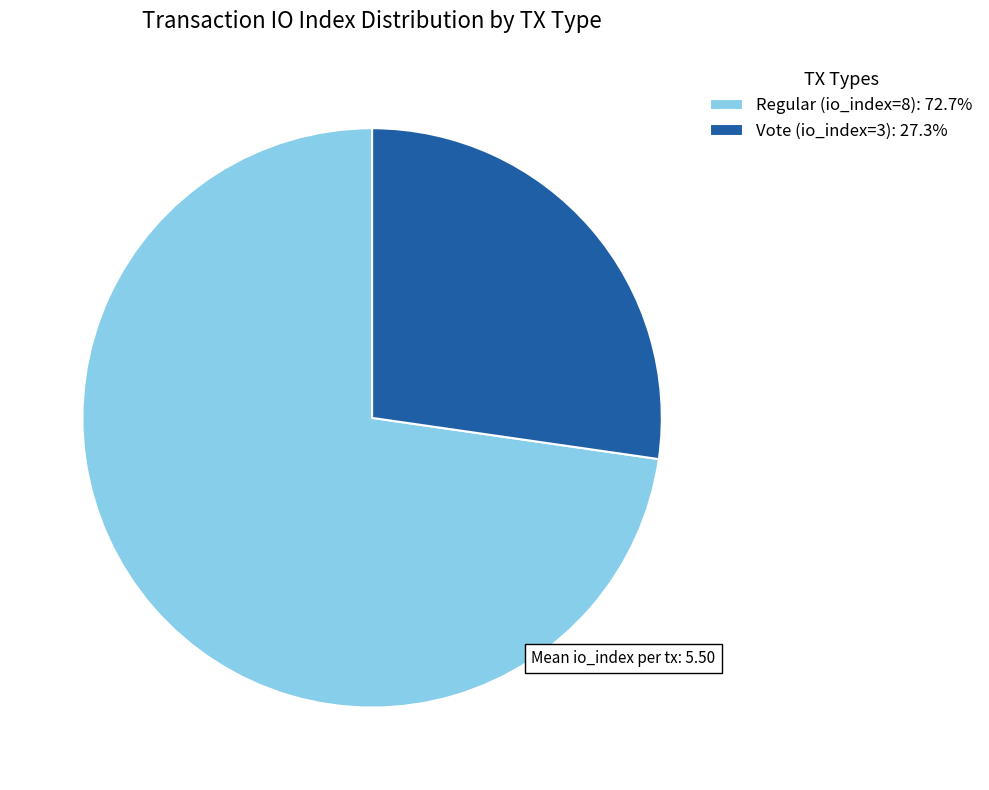

Which has a higher value, Regular (io_index=8) or Vote (io_index=3)?

Regular (io_index=8)